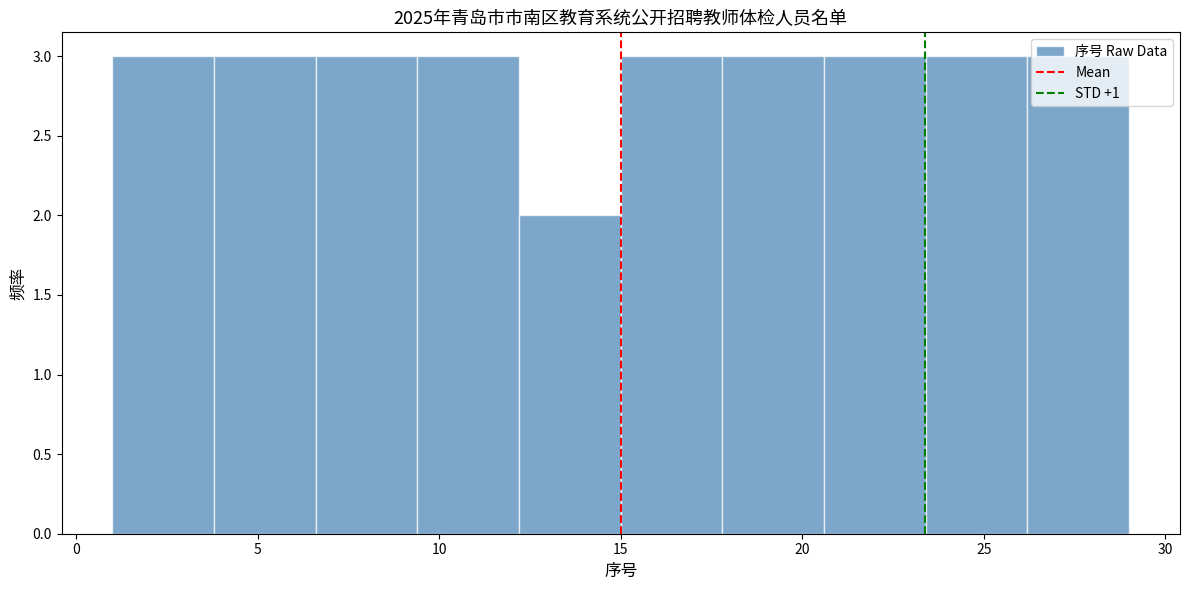

Reading left to right, transcribe this chart: for each bar, give the range it covers on the x-axis and its height. Neither the bar edges nor the heights are printed on the chart, so give them approximately, as read against the axes.

1.0 to 3.8: 3
3.8 to 6.6: 3
6.6 to 9.4: 3
9.4 to 12.2: 3
12.2 to 15.0: 2
15.0 to 17.8: 3
17.8 to 20.6: 3
20.6 to 23.4: 3
23.4 to 26.2: 3
26.2 to 29.0: 3